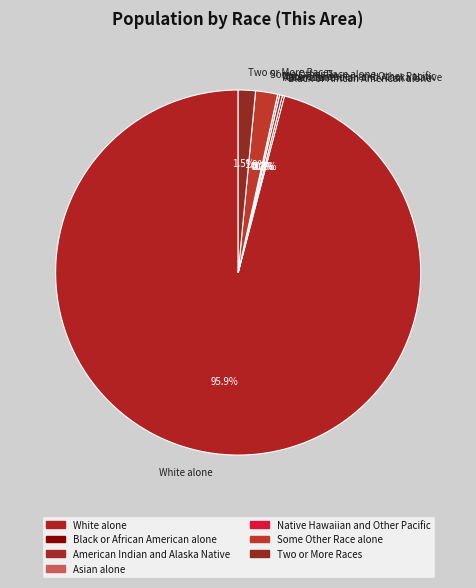

The White alone slice represents 90% of the pie. True or false?

False